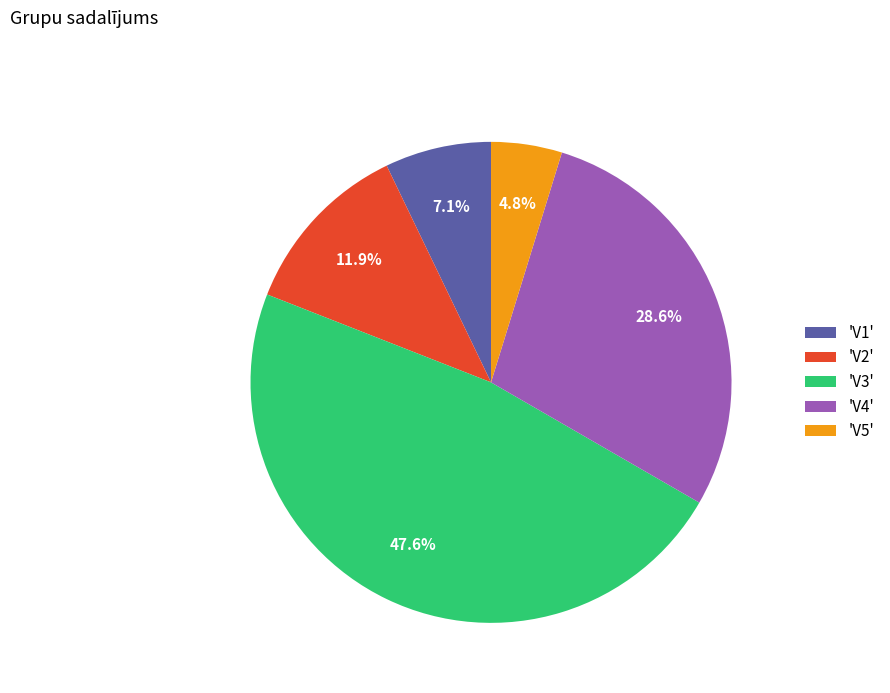

What portion of the pie excludes 'V3'?

52.4%